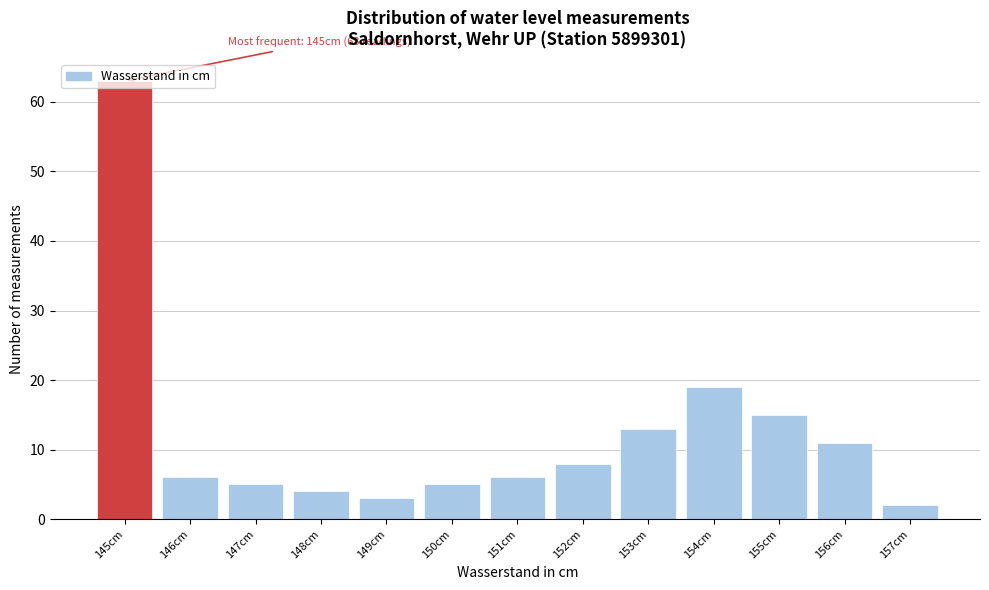

Over which range of the x-axis is the bar tallest?

144.5 to 145.5